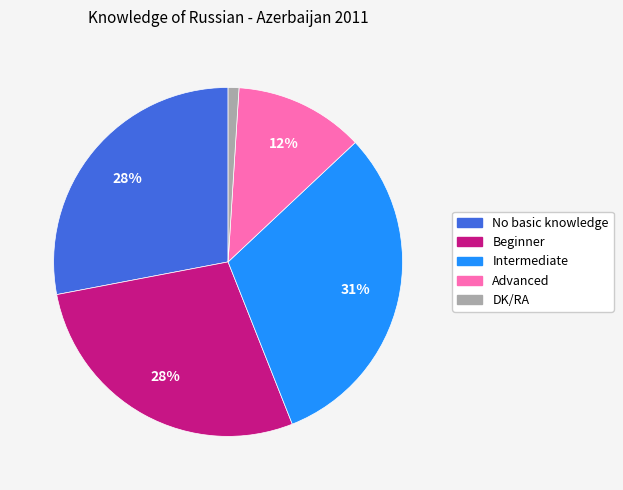

Which has a higher value, Advanced or Intermediate?

Intermediate